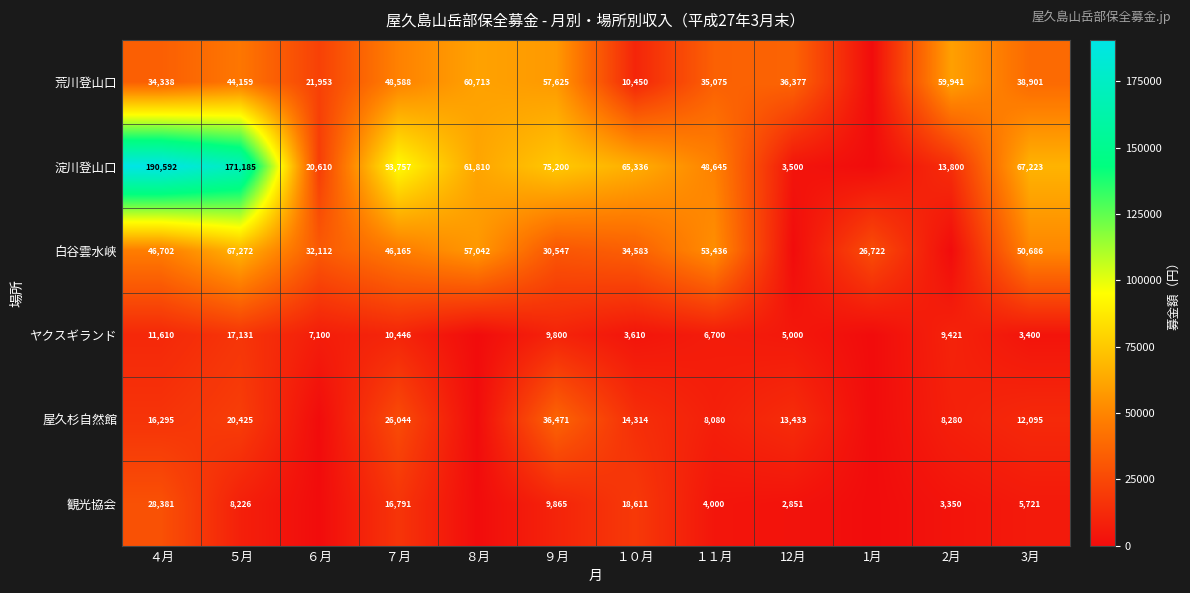

At １１月, list the series in order from largest to smallest.

白谷雲水峡, 淀川登山口, 荒川登山口, 屋久杉自然館, ヤクスギランド, 観光協会